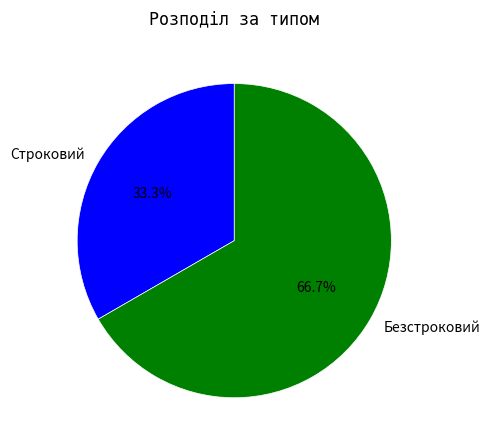

What is the majority slice?

Безстроковий